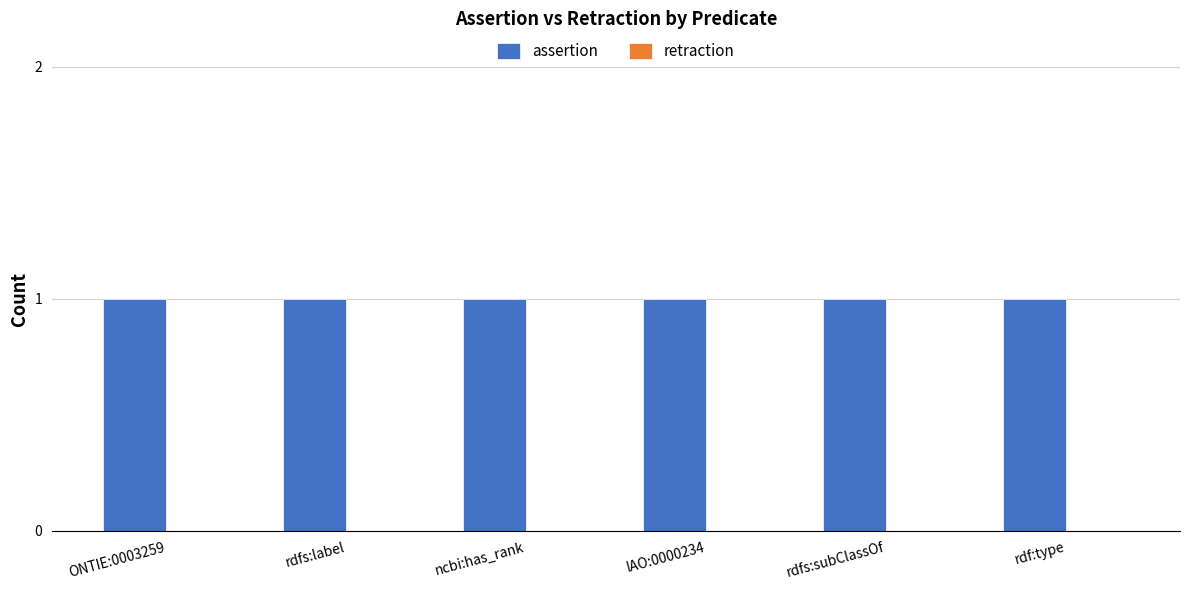

List the series in order of their peak value, highest first.

assertion, retraction